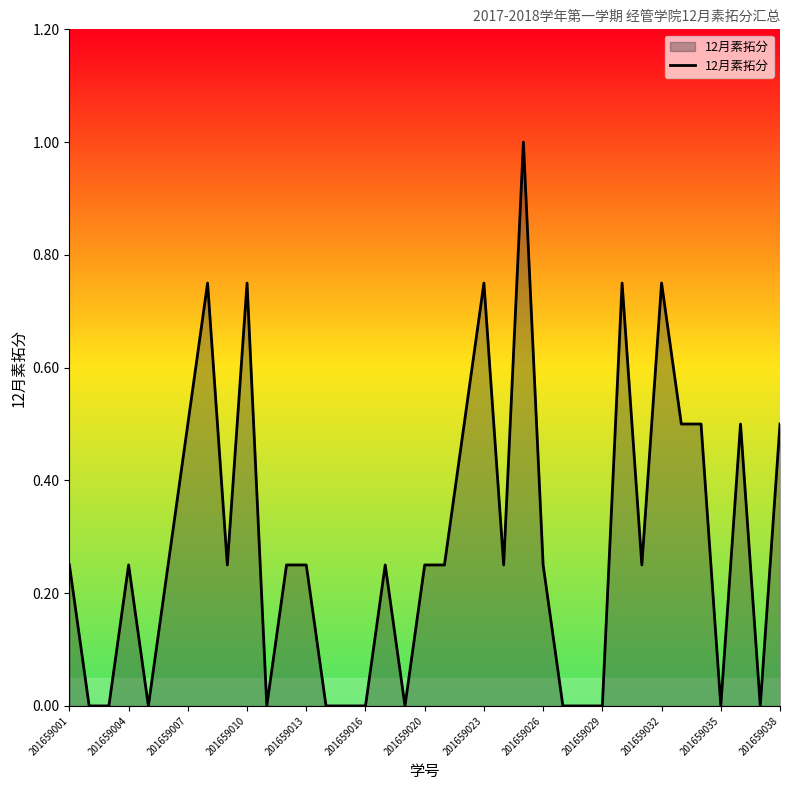

What is the difference between the maximum and minimum values?

1.0